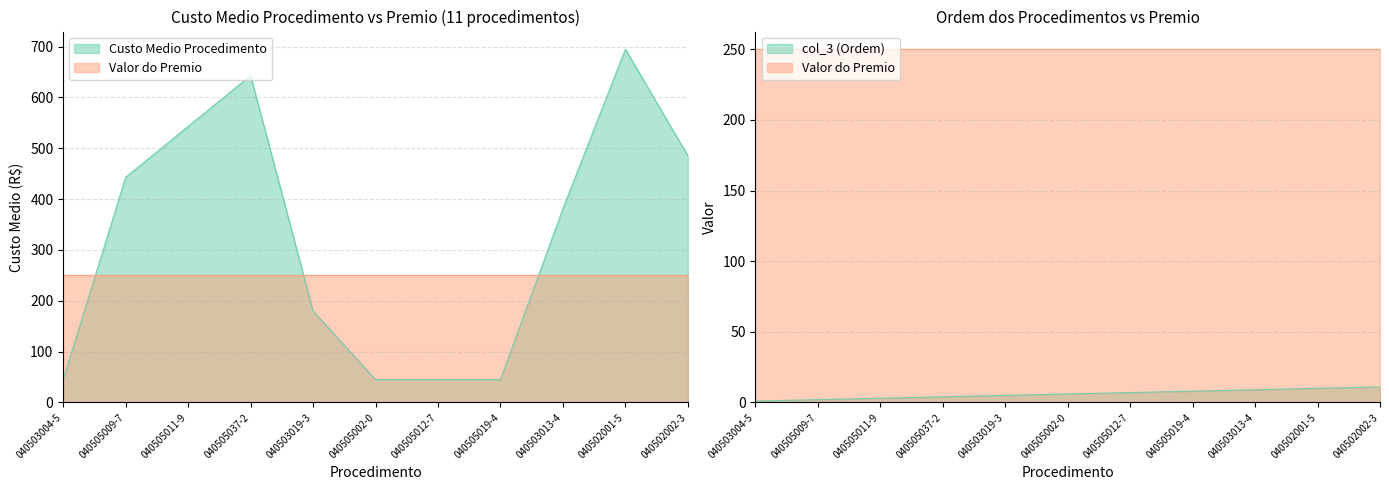

The value of col_3 (Ordem) at 040503019-3 is 5.0. True or false?

True